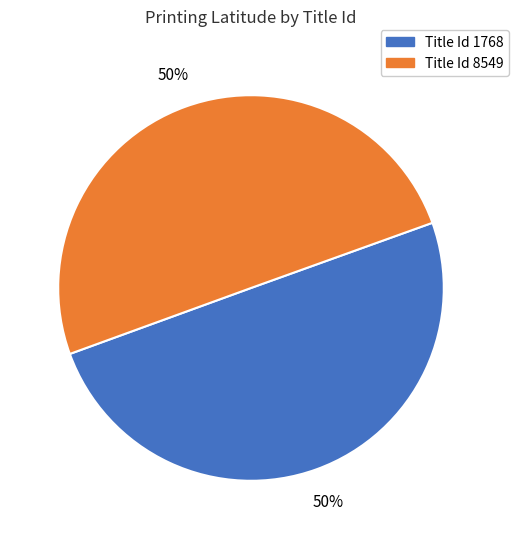

To the nearest percent, what is the average slice percentage?

50%